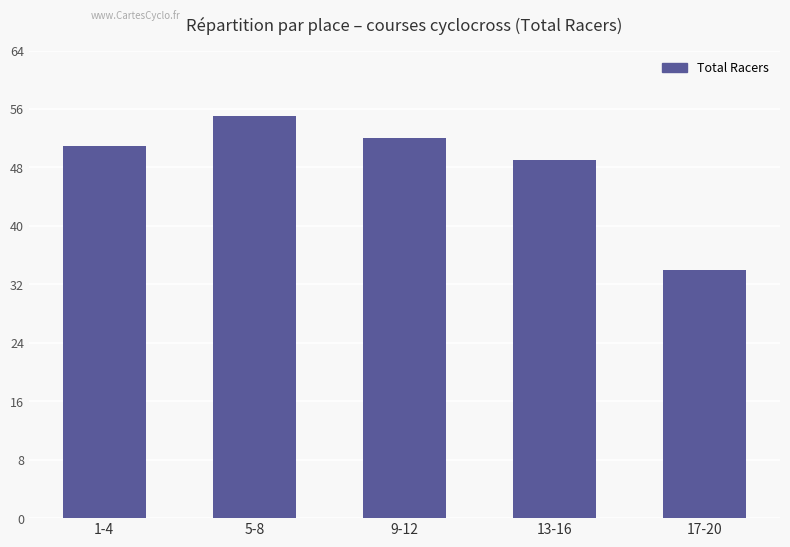

Between 9-12 and 13-16, which is larger?

9-12